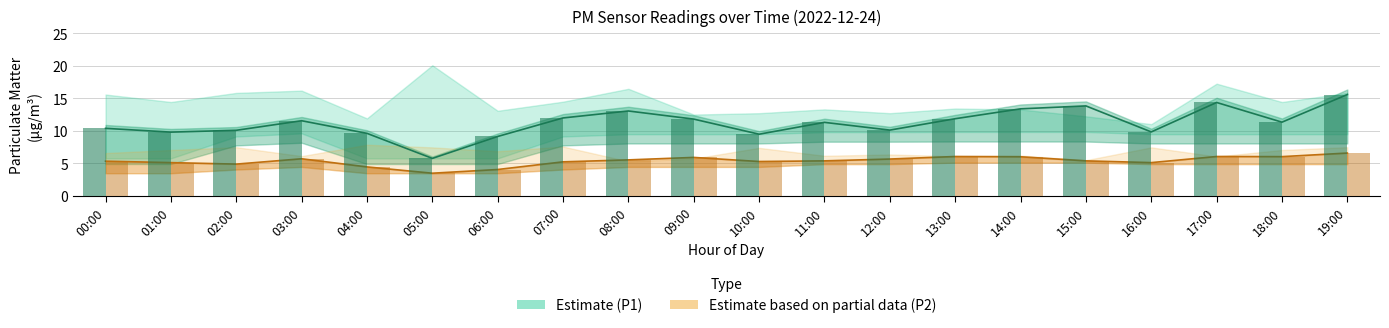

At which category does the chart reach its peak across all series?

19:00